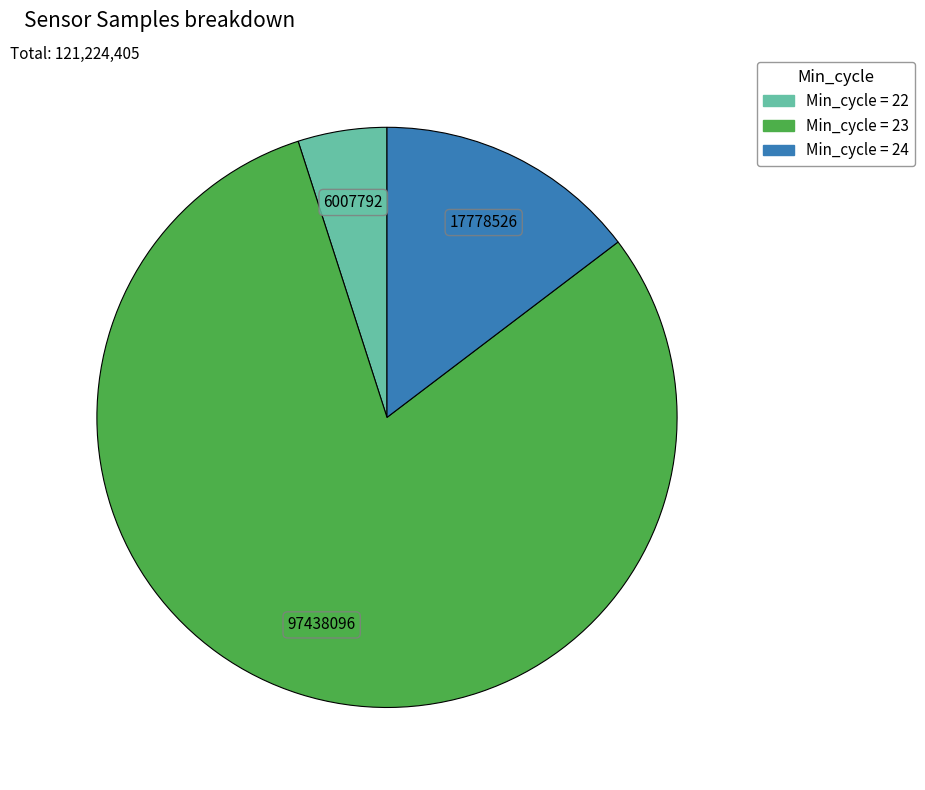

Is there a majority slice in this chart?

Yes